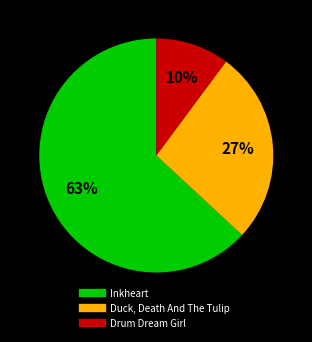

How many slices are in this pie chart?

3